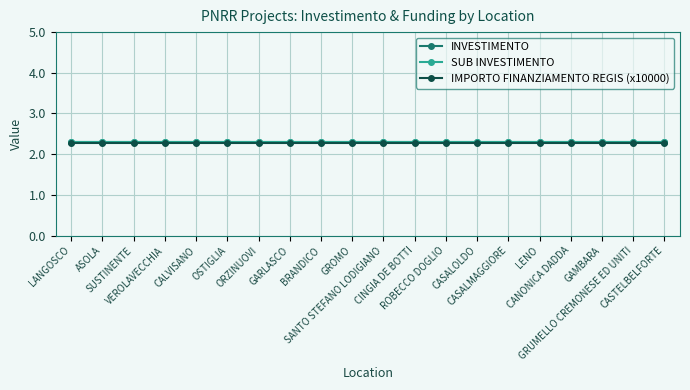

Is this an area chart (filled region under the line)?

No